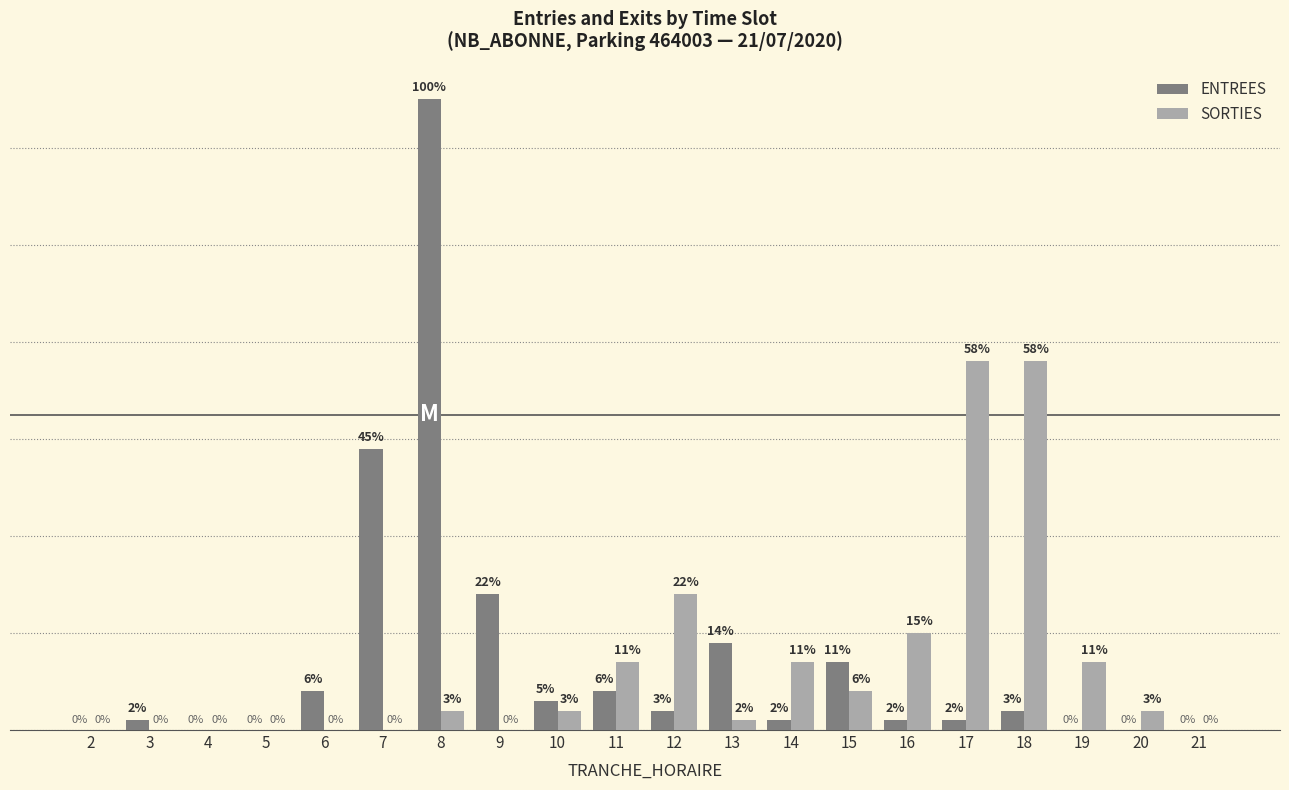

Which series has the largest total across all categories?

ENTREES